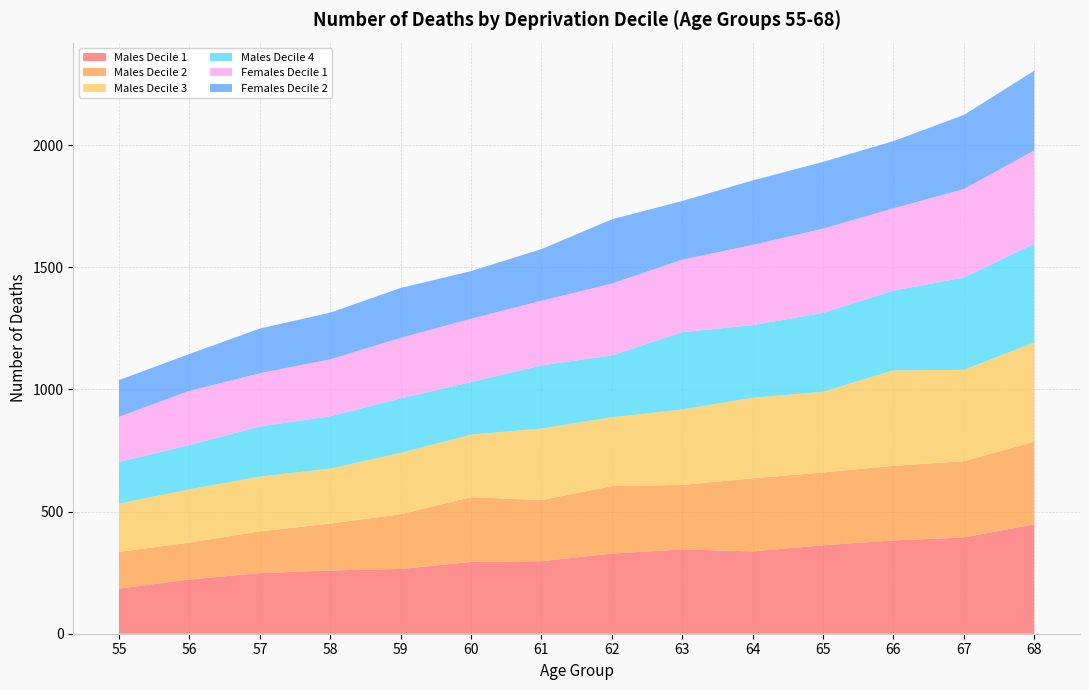

Reading left to right, list all the values displayed in this chart.

Males Decile 1: 185	222	248	259	265	294	297	328	345	337	362	382	394	448
Males Decile 2: 150	151	171	192	224	265	250	276	264	299	298	305	312	338
Males Decile 3: 198	218	224	225	251	256	293	282	309	330	330	391	374	406
Males Decile 4: 170	181	205	214	223	215	258	253	316	297	323	326	378	404
Females Decile 1: 185	222	218	233	248	259	265	294	297	328	345	337	362	382
Females Decile 2: 150	151	183	191	204	195	211	263	240	264	273	275	303	326